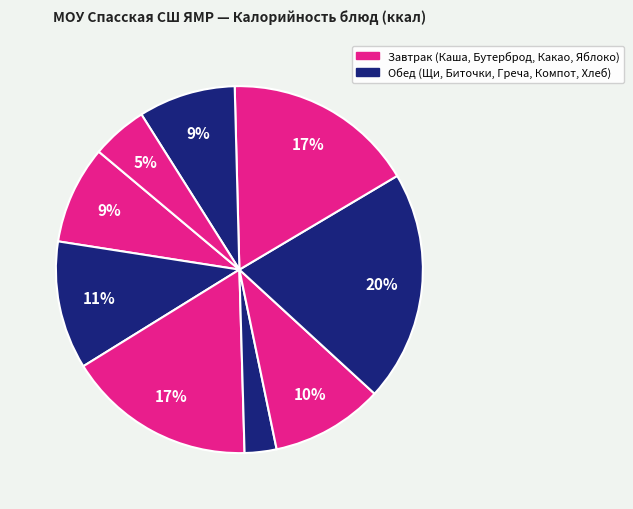

How many segments does this pie chart have?

9